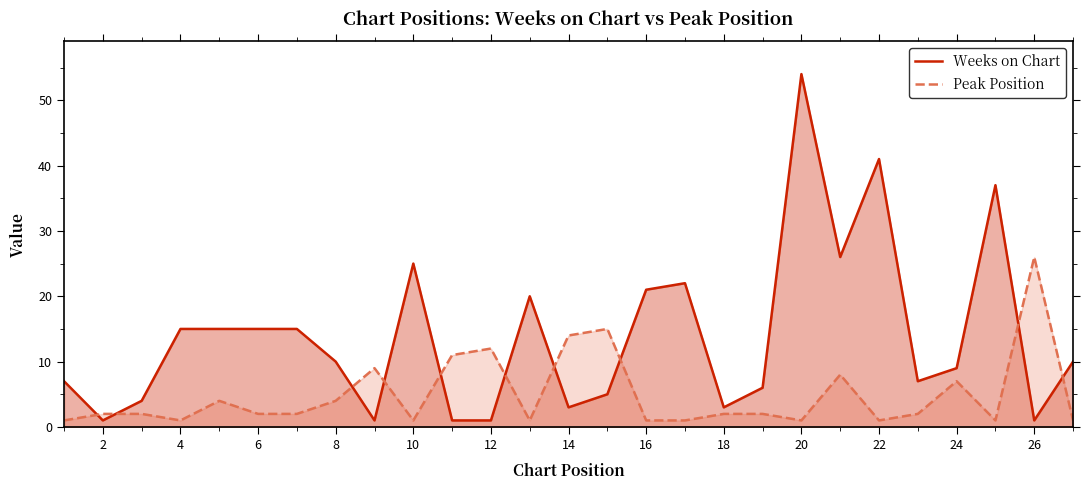

At how many categories does at least one series exceed 35?

3